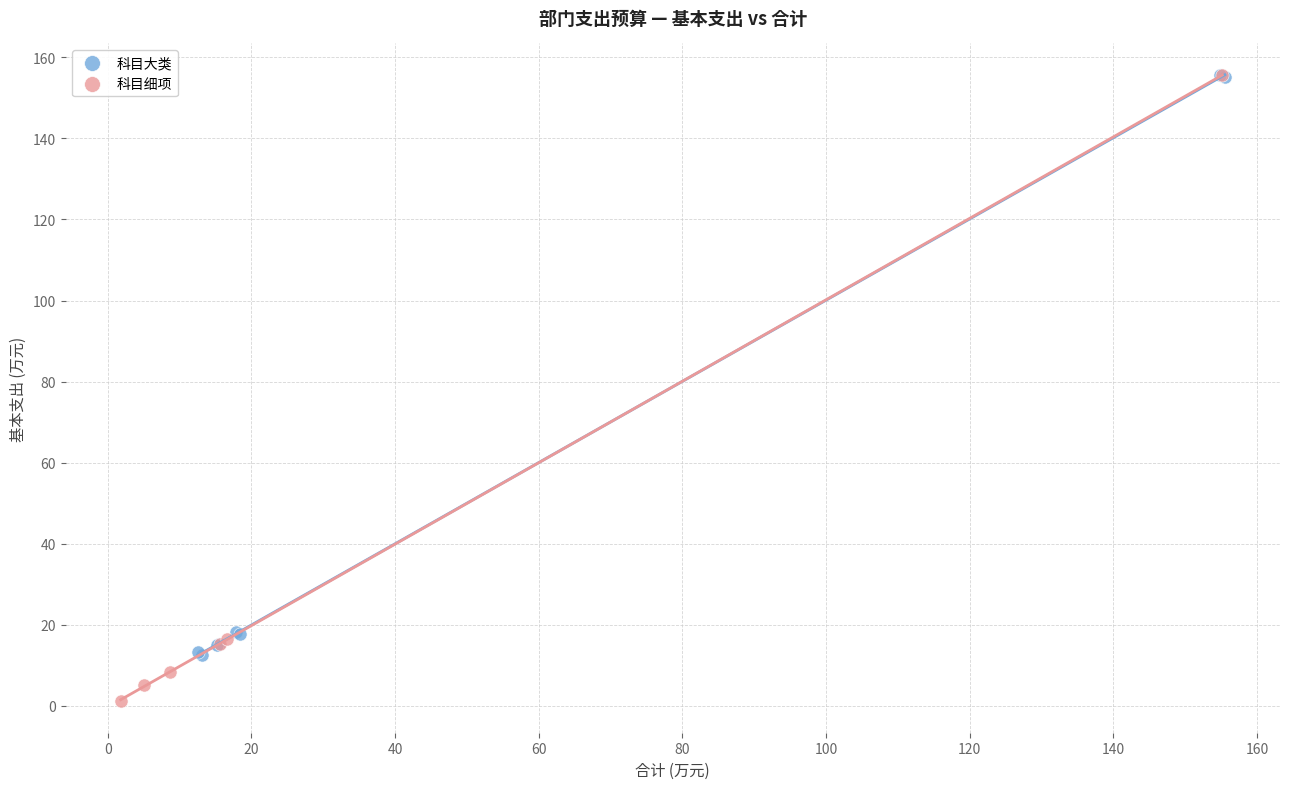

What are all the series names shown in the legend?

科目大类, 科目细项